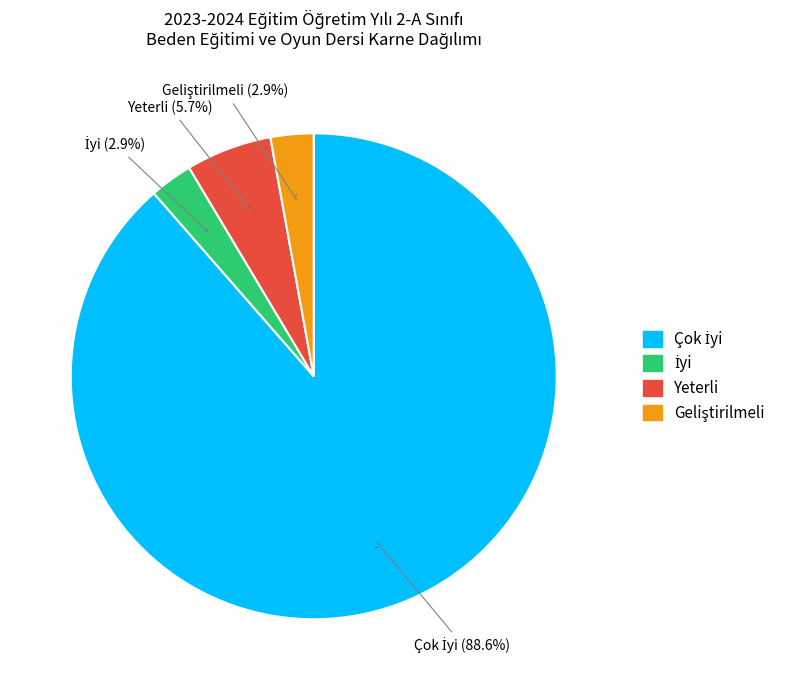

Is there a majority slice in this chart?

Yes